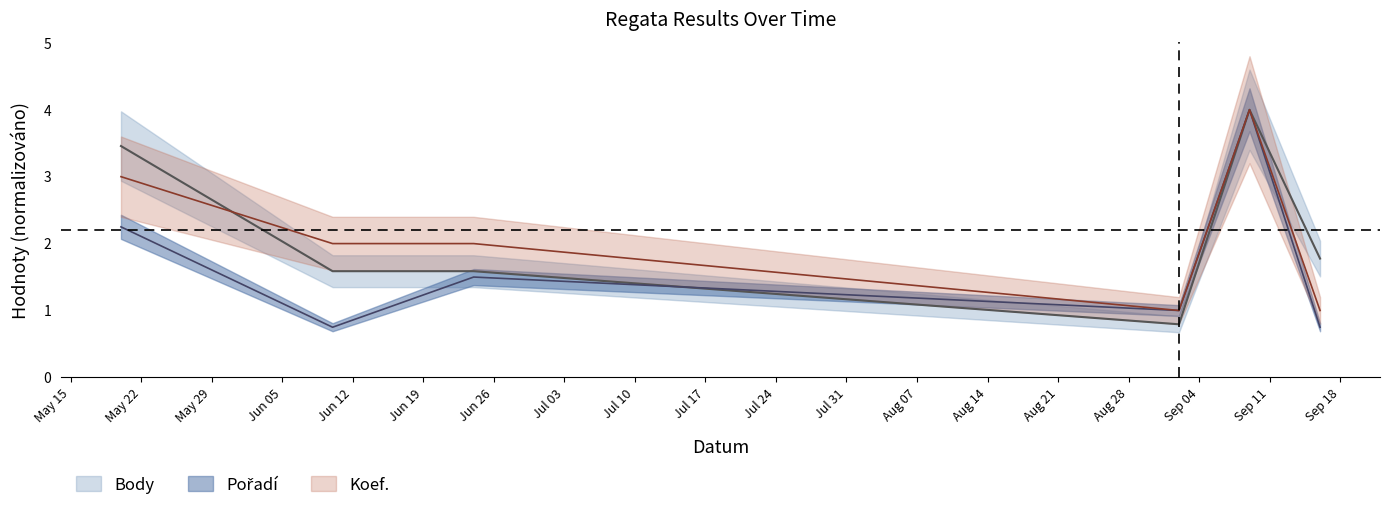

Reading left to right, transcribe all the data shown in this chart.

Body: 3.5	1.6	1.6	0.8	4.0	1.8
Pořadí: 2.2	0.8	1.5	1.0	4.0	0.8
Koef.: 3.0	2.0	2.0	1.0	4.0	1.0